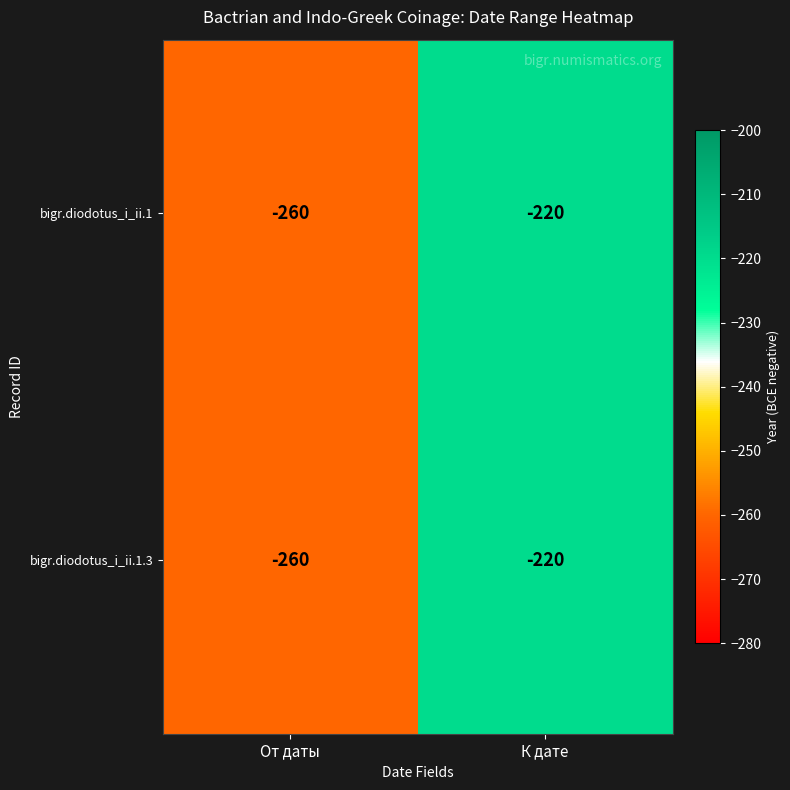

Which category has the highest value across all series?

К дате